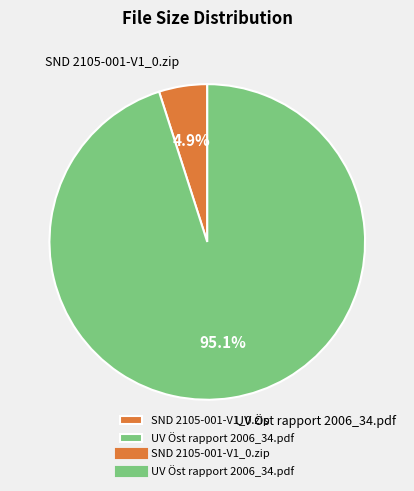

To the nearest percent, what percentage of the pie is UV Öst rapport 2006_34.pdf?

95%